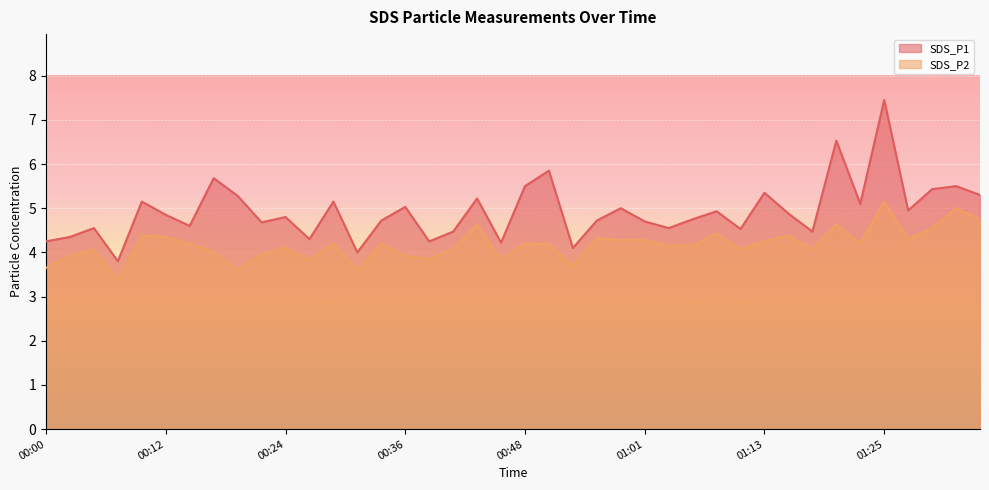

What is the minimum value shown in the chart?

3.4